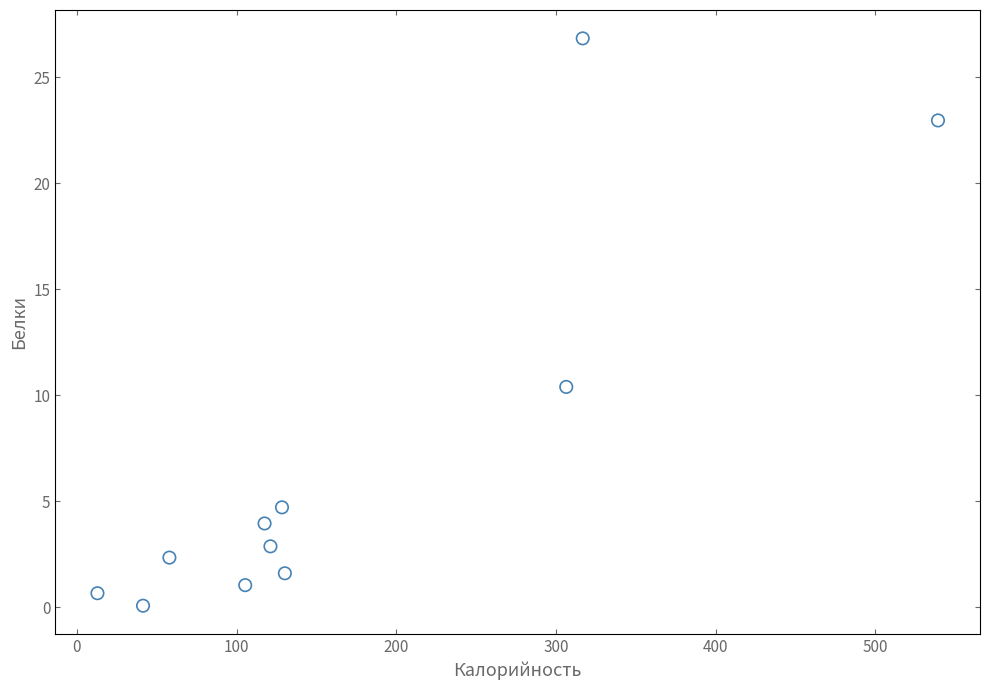

What Y value in the scatter plot is closest to 13?

10.4